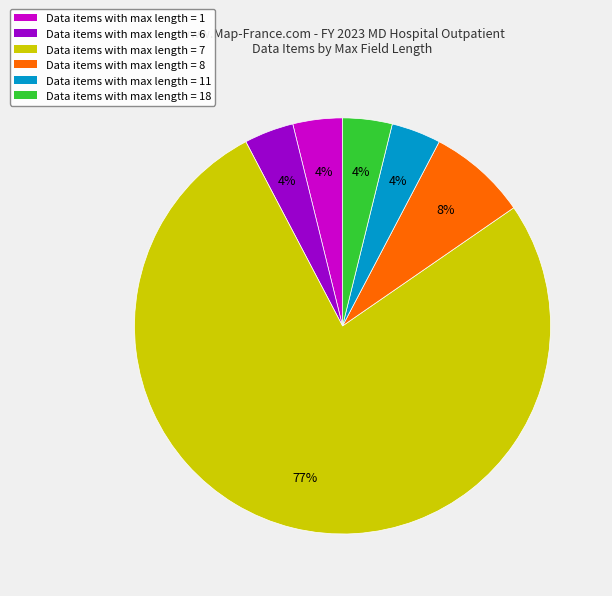

Count the number of slices in the pie.

6